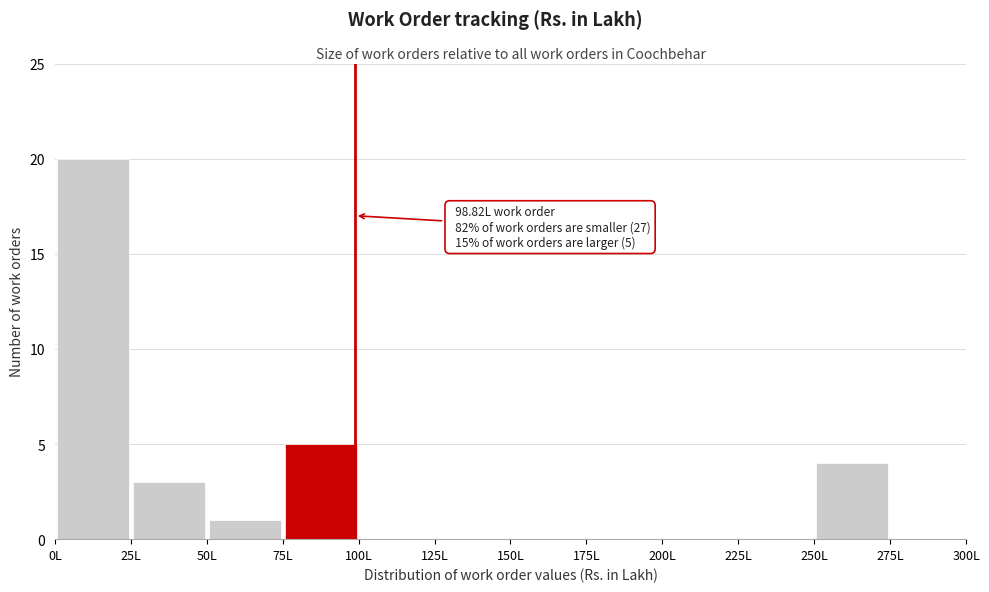

Over which range of the x-axis is the bar tallest?

0 to 25